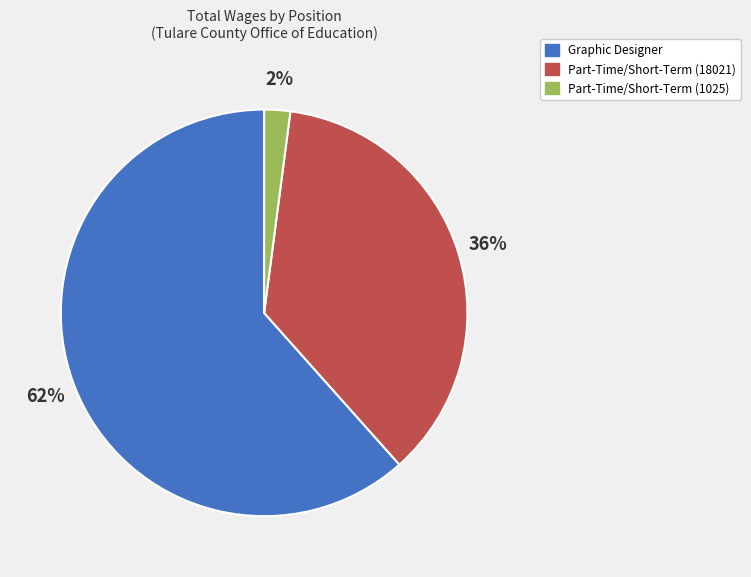

To the nearest percent, what percentage of the pie is Graphic Designer?

62%